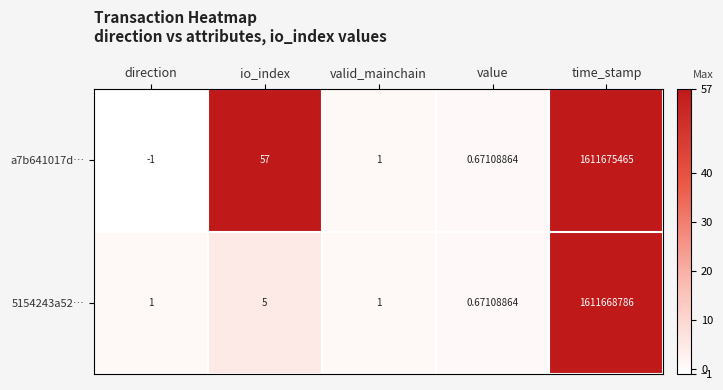

At which label does a7b641017d… first exceed 1?

io_index